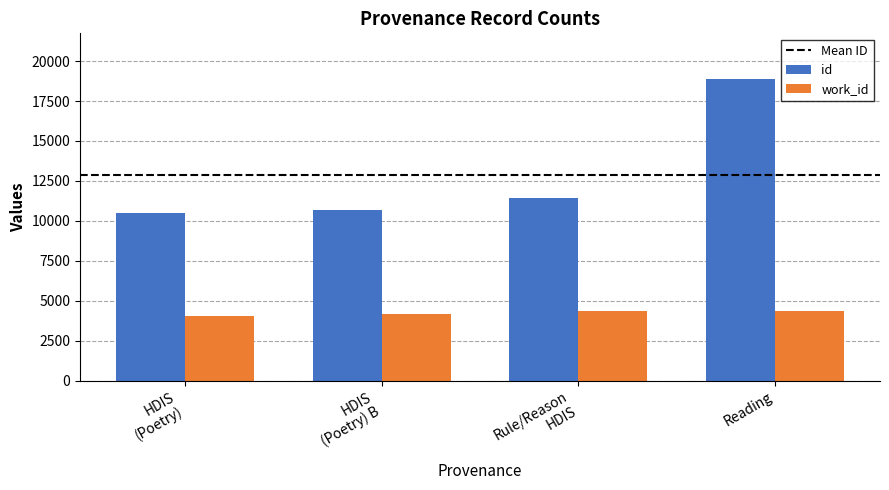

What is the approximate value of id at Reading?

18907